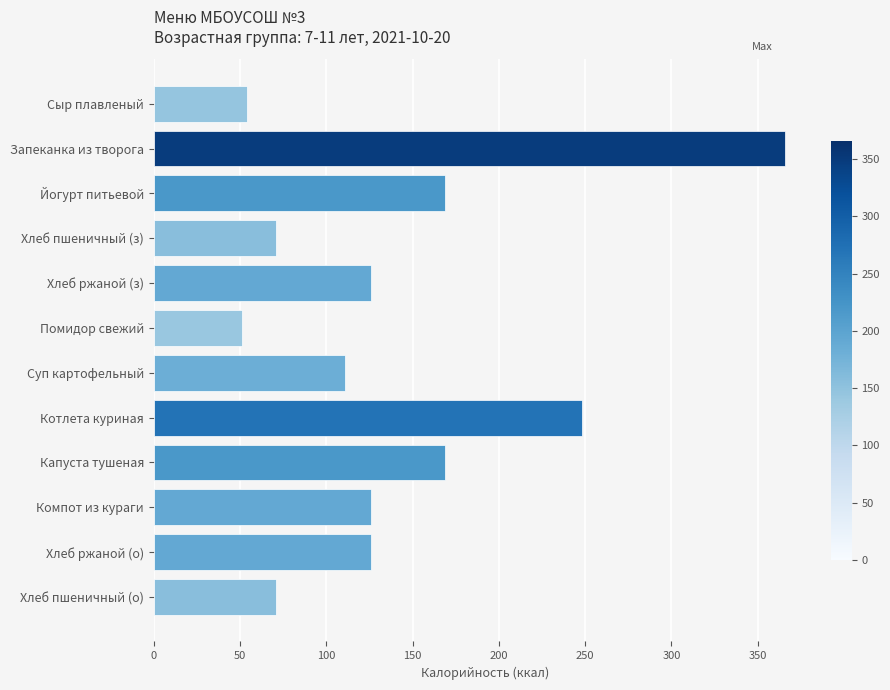

Are the bars horizontal?

Yes